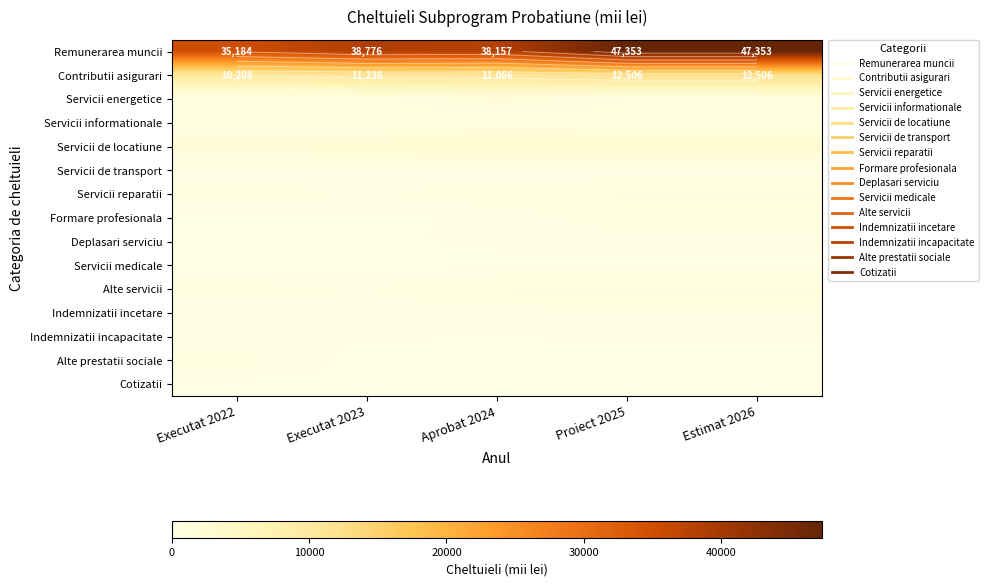

What is the sum of the Alte servicii values at Proiect 2025 and Aprobat 2024?

2350.0